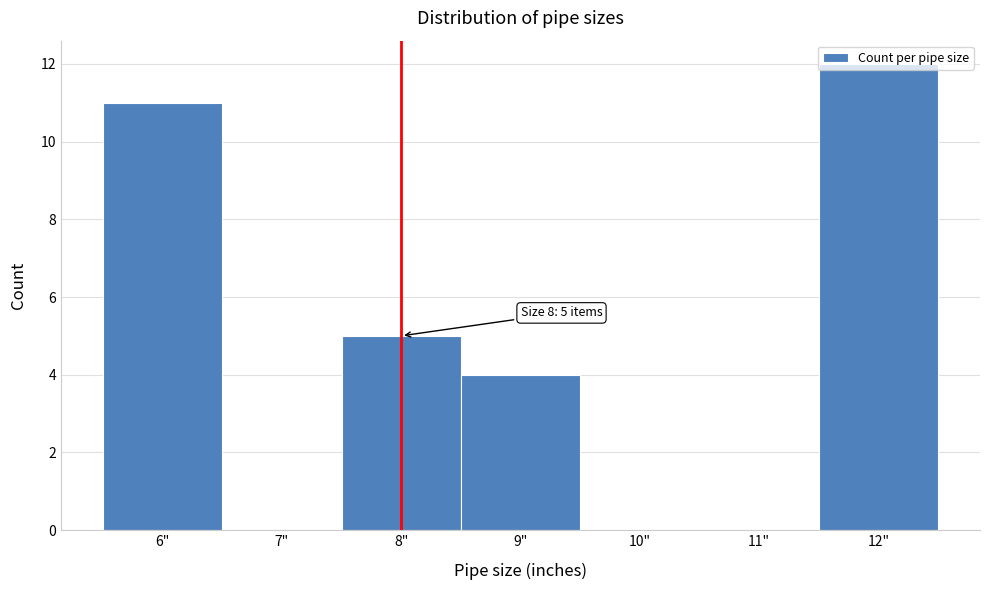

What is the greatest value displayed?

12